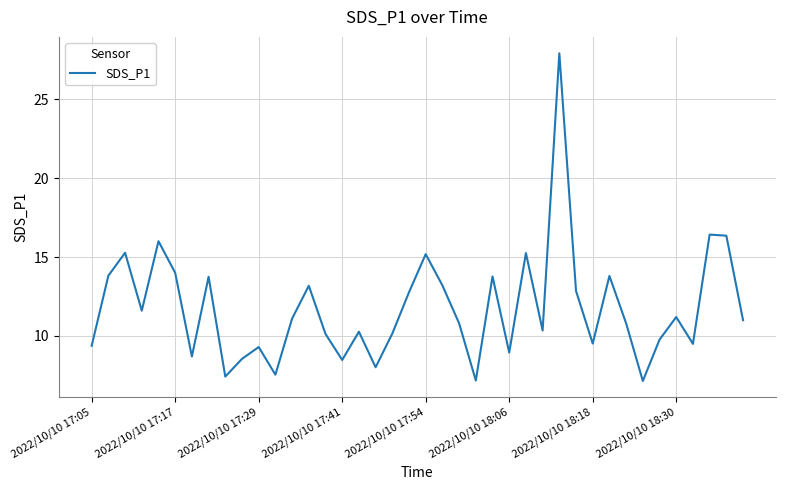

What is the maximum value shown in the chart?

27.9